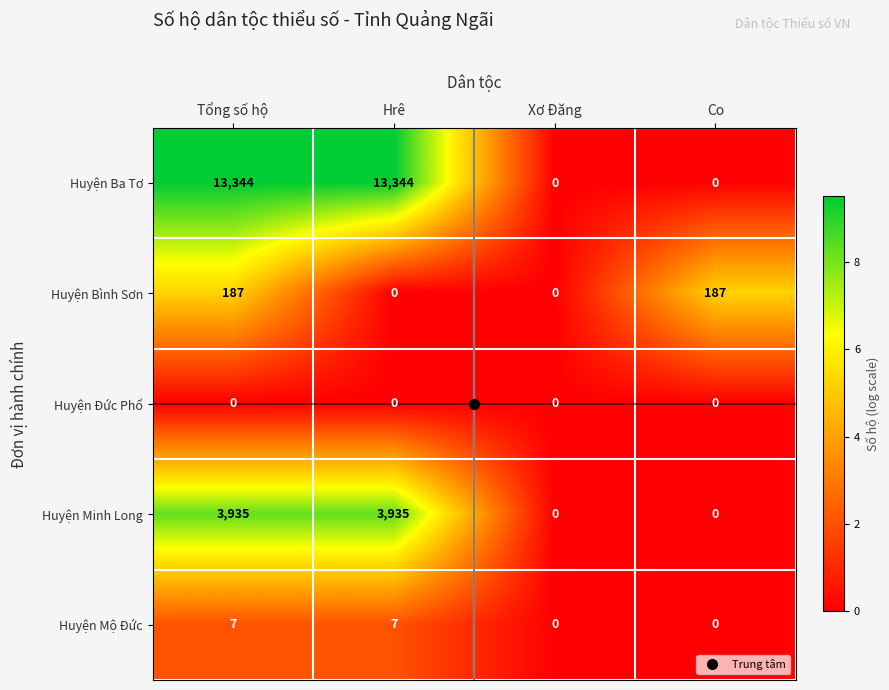

How many distinct data groups are displayed?

5